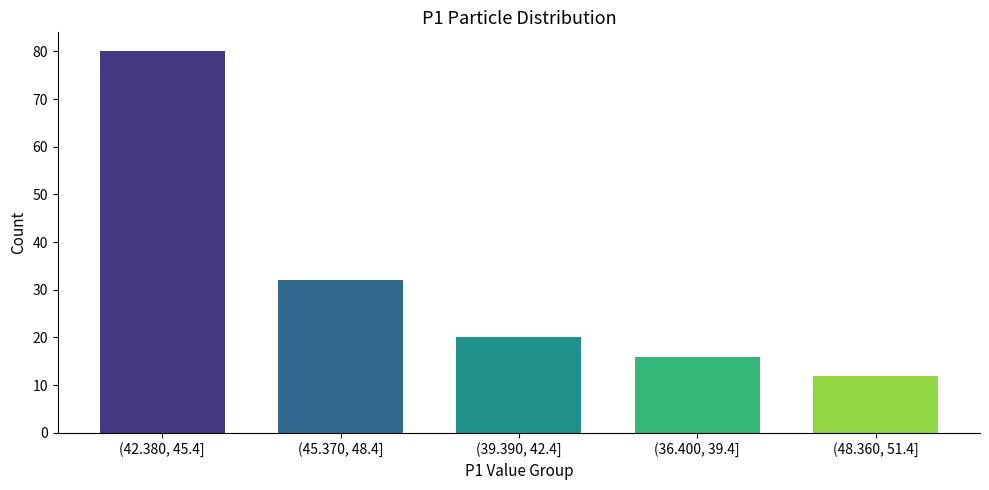

Reading left to right, transcribe all the data shown in this chart.

(42.380, 45.4]=80	(45.370, 48.4]=32	(39.390, 42.4]=20	(36.400, 39.4]=16	(48.360, 51.4]=12